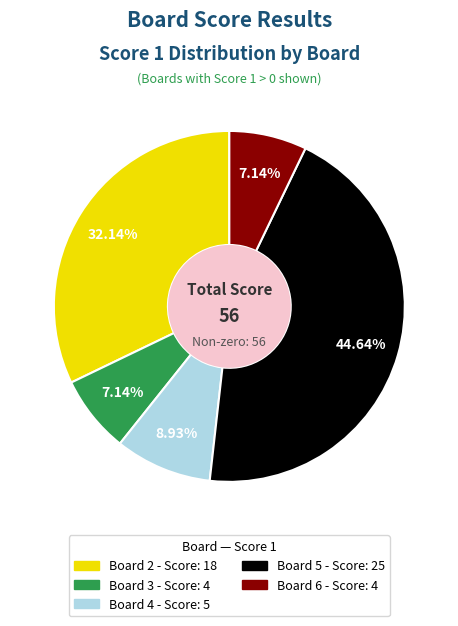

Does any single category account for the majority?

No